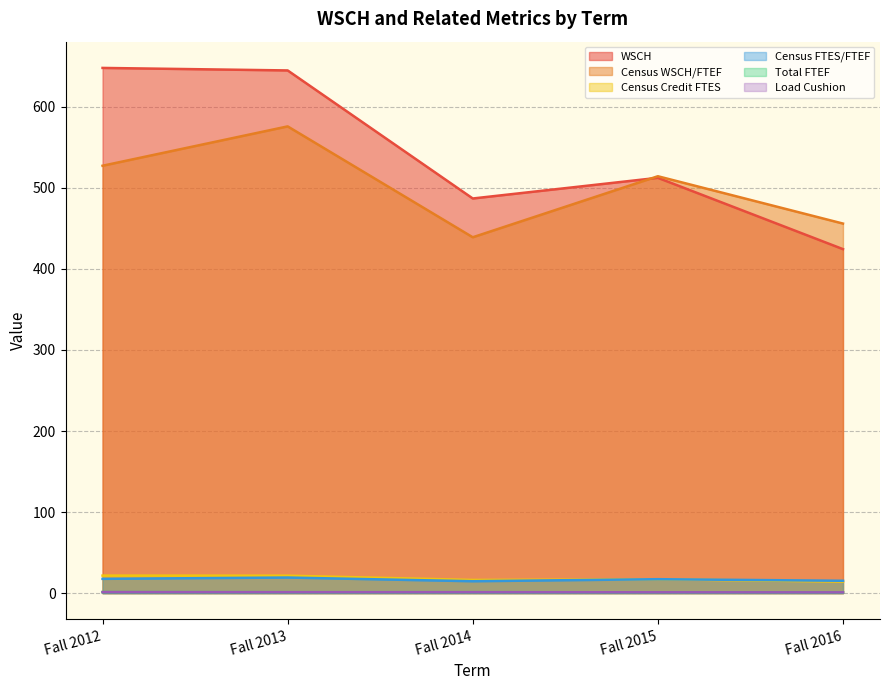

Which series has the widest spread of values?

WSCH